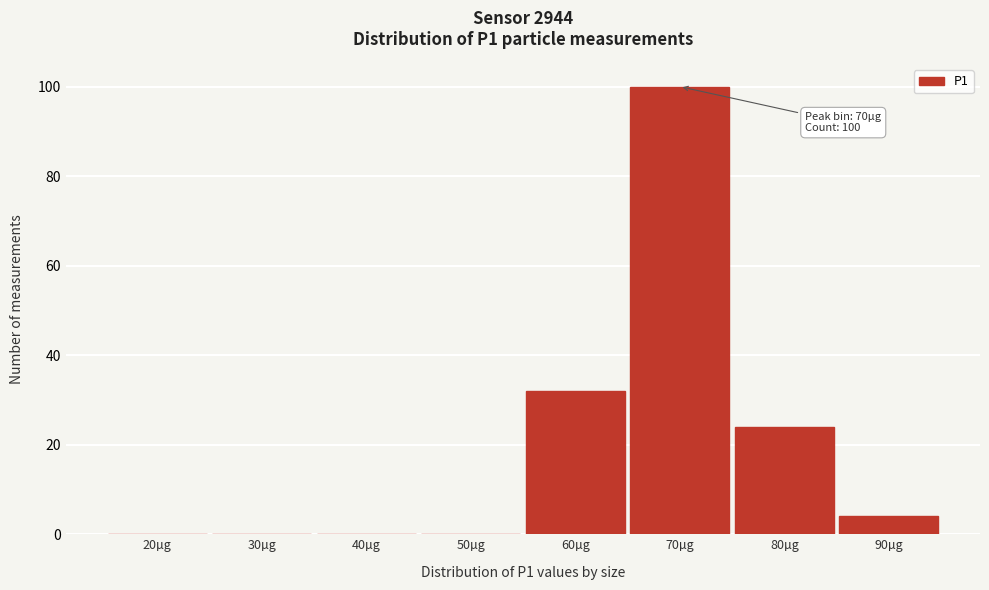

Reading left to right, what are all the values shown in this chart?

20µg=0	30µg=0	40µg=0	50µg=0	60µg=32	70µg=100	80µg=24	90µg=4